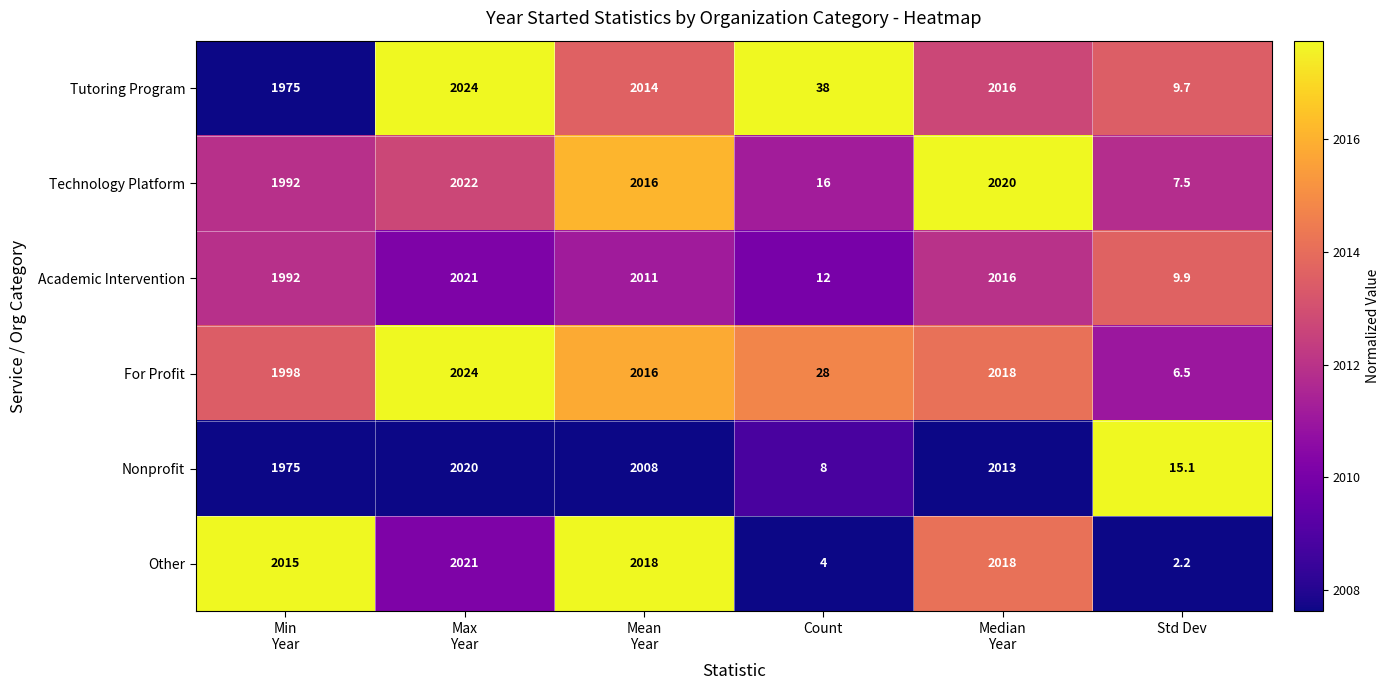

Which series has the largest total across all categories?

For Profit